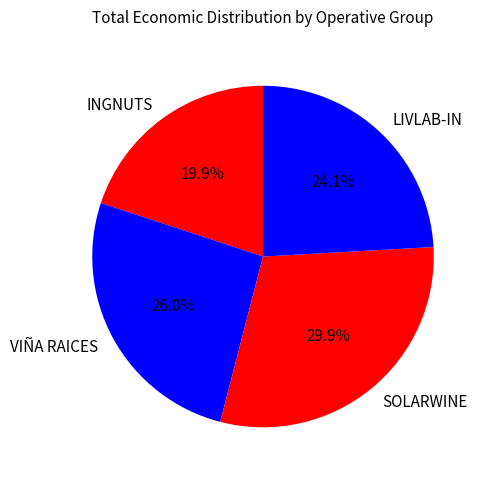

Is there a majority slice in this chart?

No